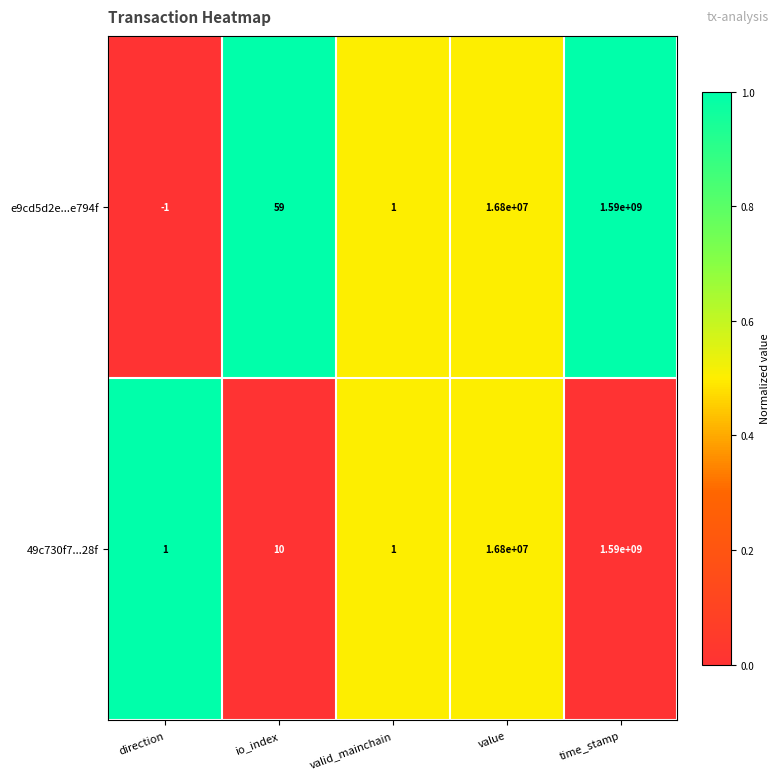

How many categories are shown in the chart?

5